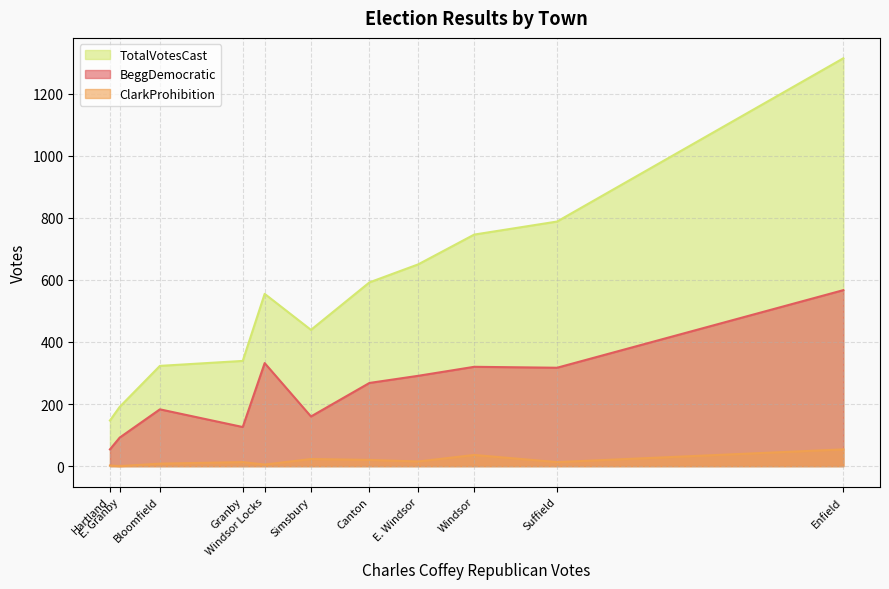

How many series are shown in this chart?

3